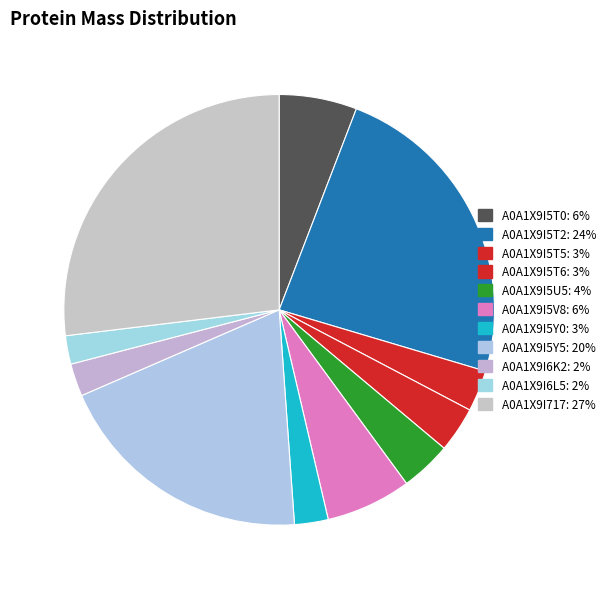

Which slice is the smallest?

A0A1X9I6L5